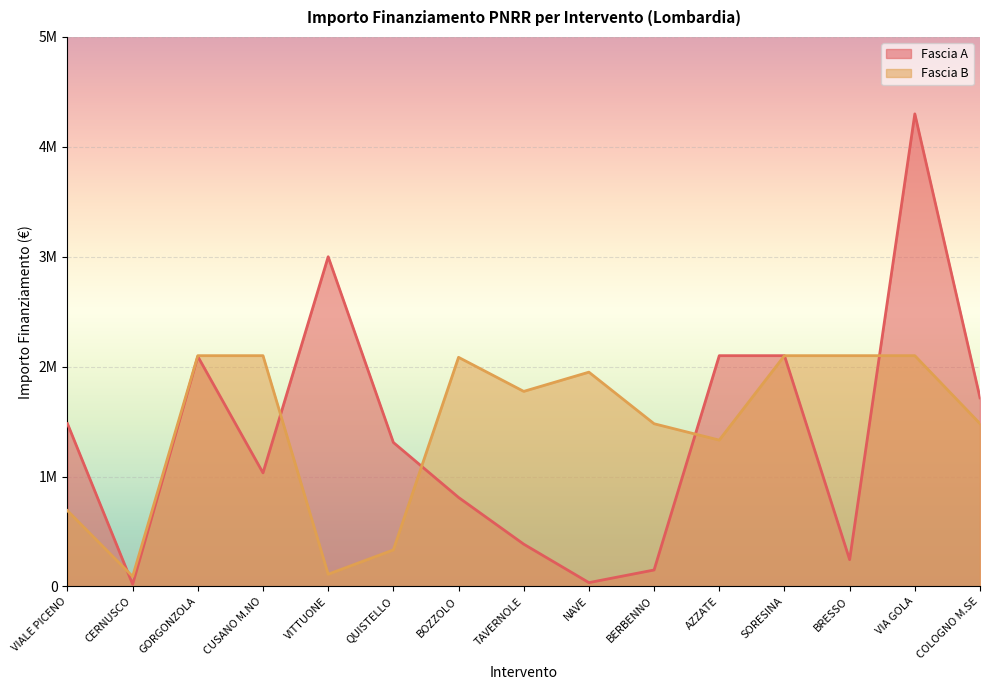

At which label is Fascia A closest to 2160000?

AZZATE